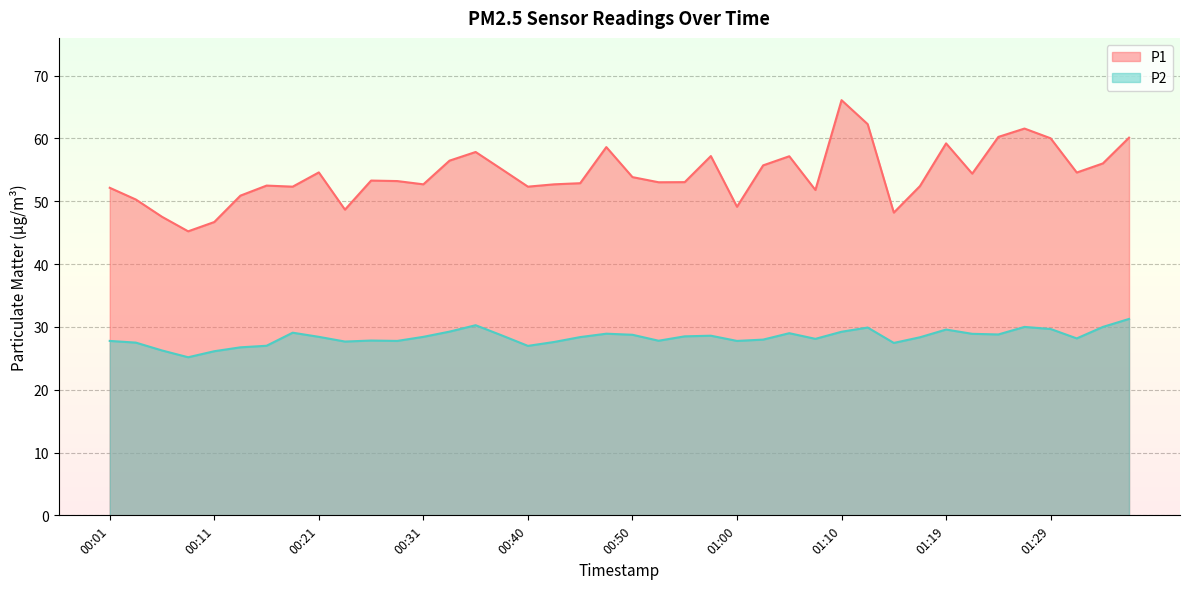

What is the total value across all series at 01:12?

92.2